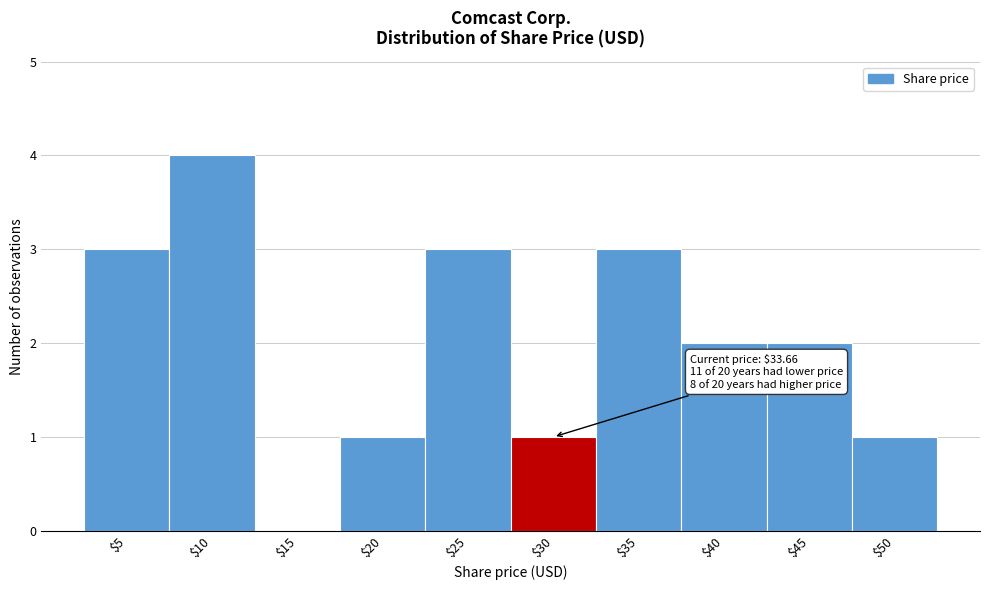

True or false: the data shows 0 at $45.

False